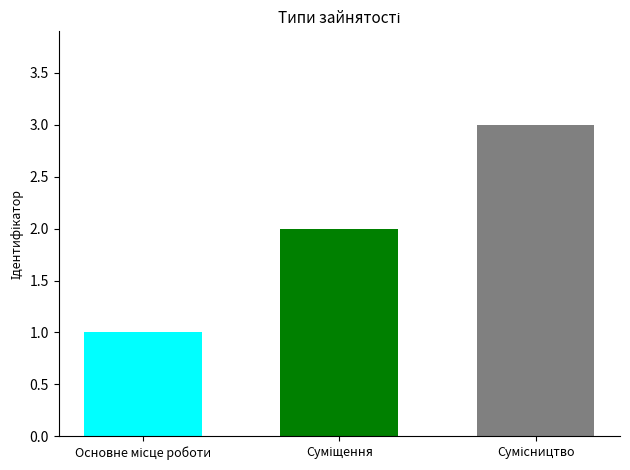

How many bars are there in total?

3